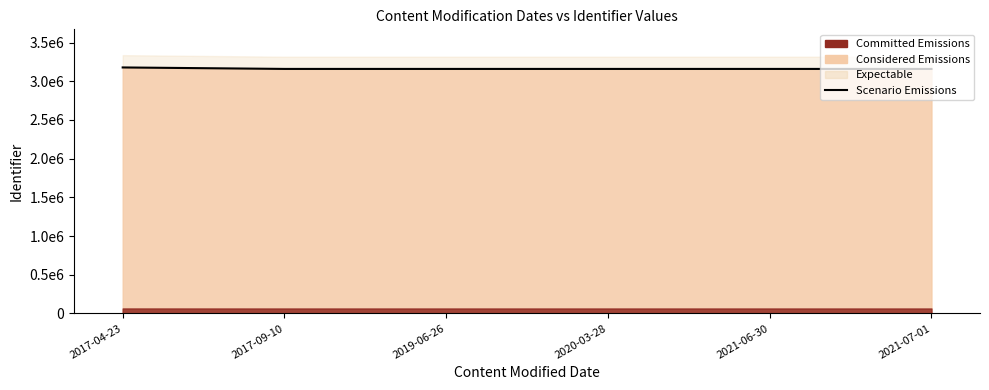

At which label is the value closest to 3169563?

2021-07-01